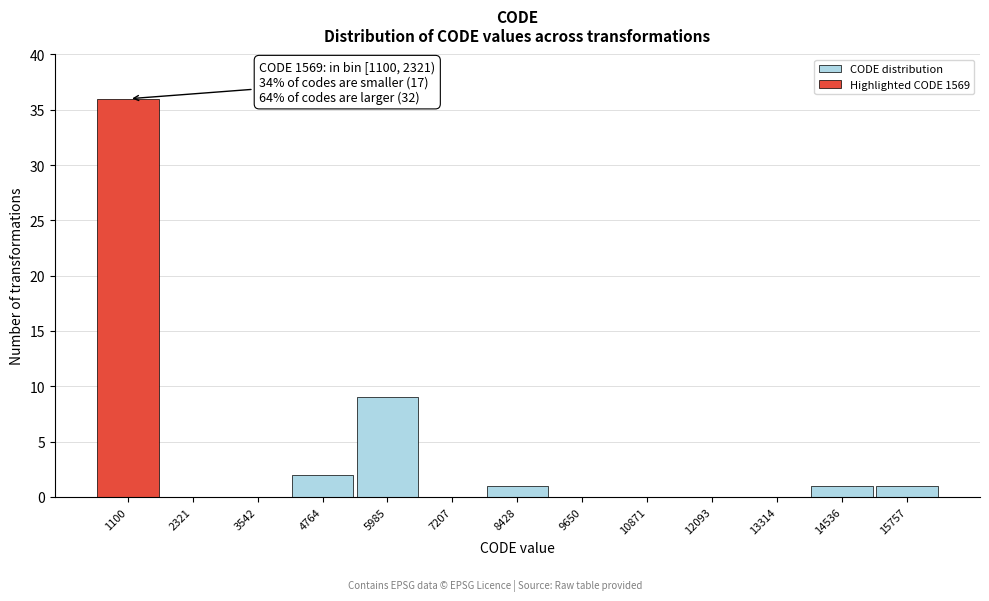

Reading left to right, extract all data points from this chart.

1100=36	2321=0	3542=0	4764=2	5985=9	7207=0	8428=1	9650=0	10871=0	12093=0	13314=0	14536=1	15757=1